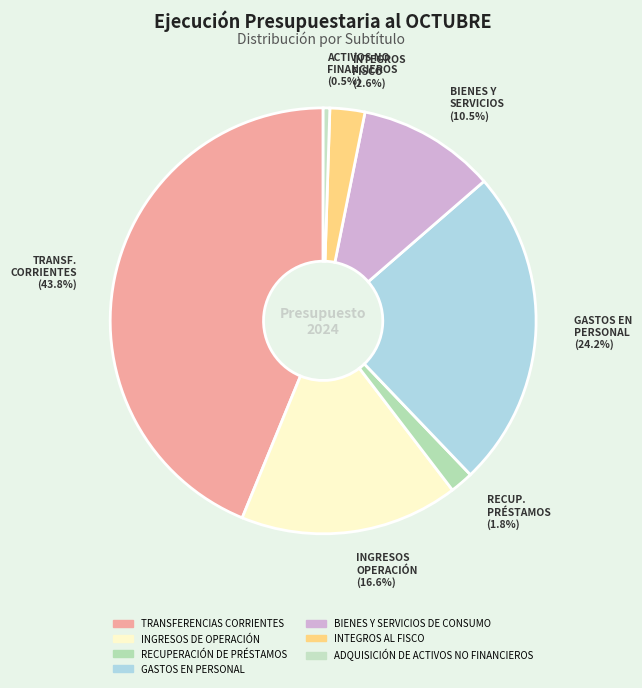

How many slices are in this pie chart?

7